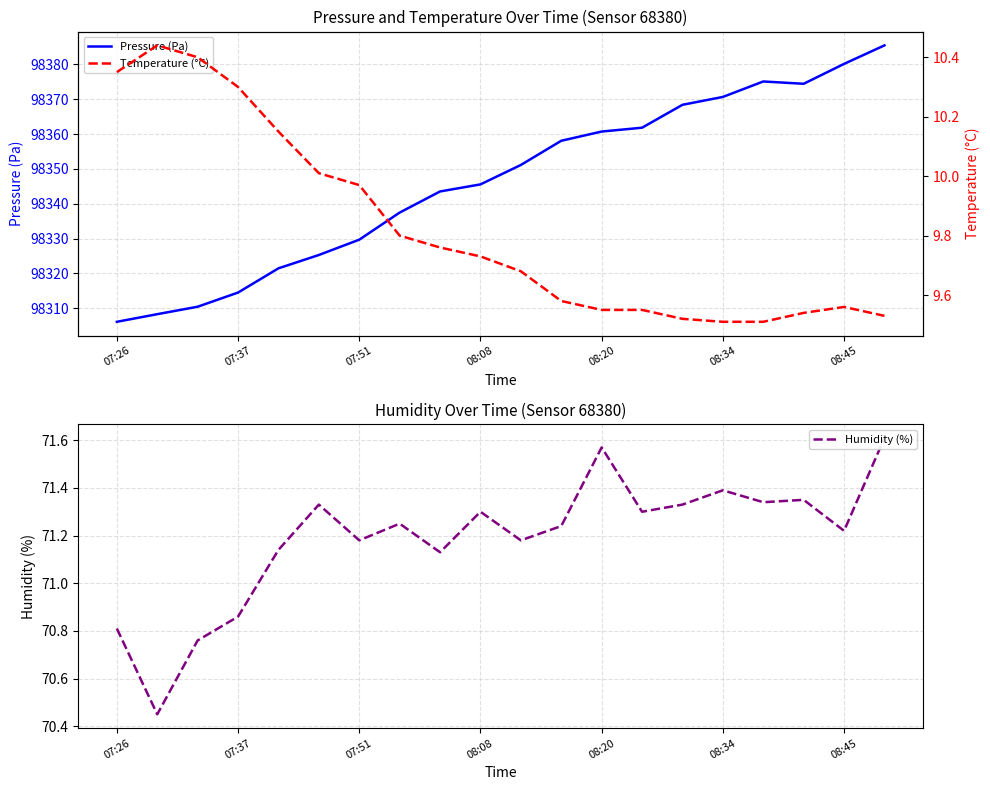

The Pressure (Pa) series shows 64461.8 at 08:34. True or false?

False